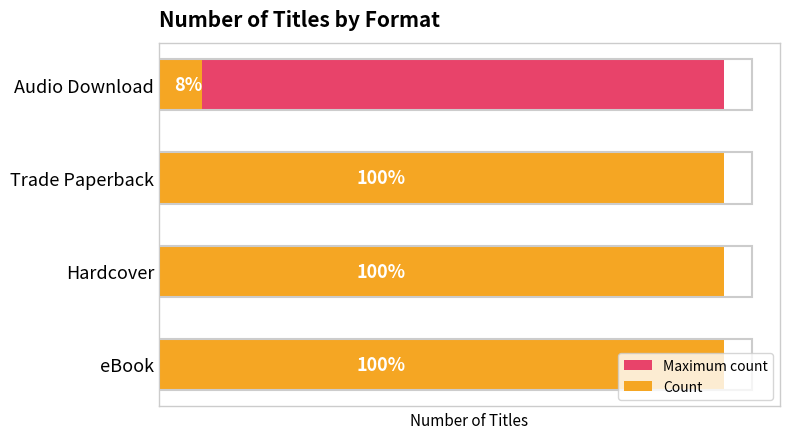

What is the difference between the second highest and minimum values in the Count series?

12.0